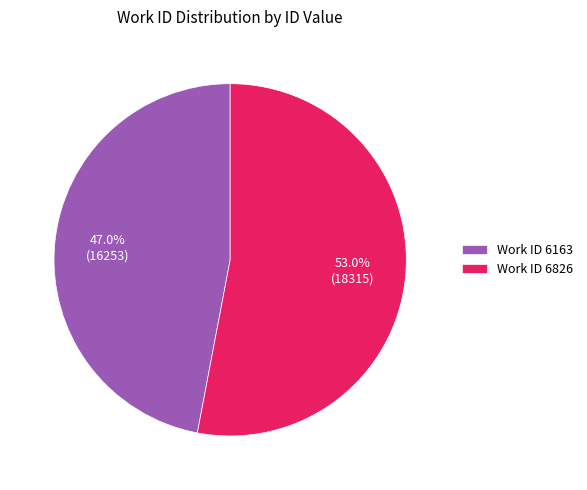

How much of the chart is everything except Work ID 6163?

53.0%